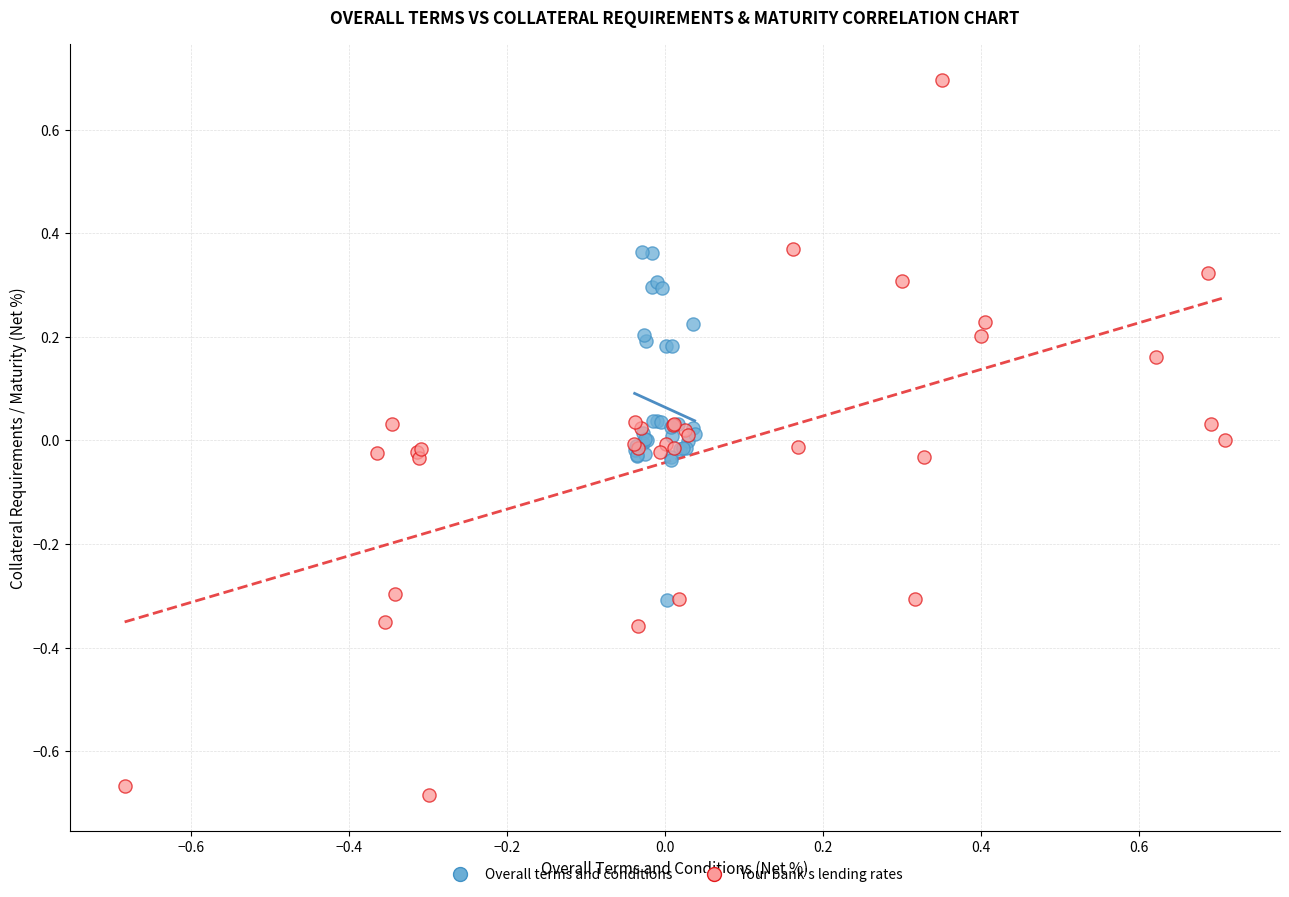

Which series has the widest spread of Y values?

Your bank's lending rates